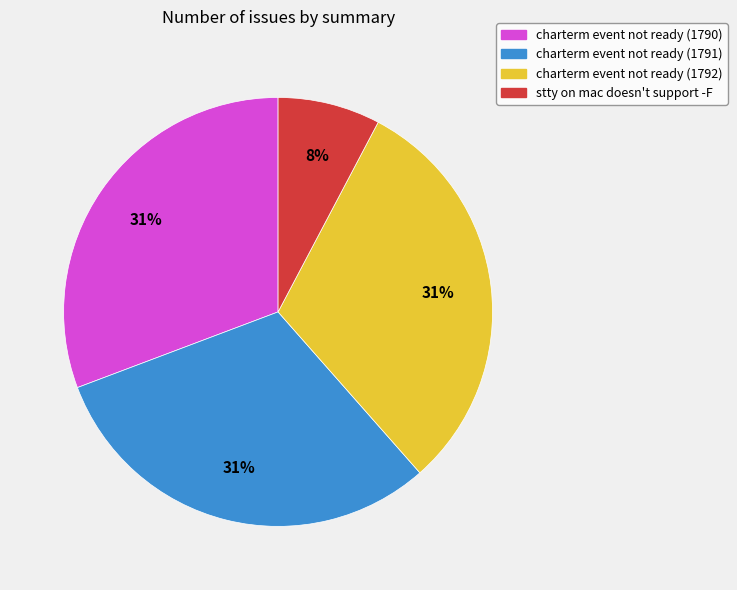

What is the smallest slice in the pie chart?

stty on mac doesn't support -F